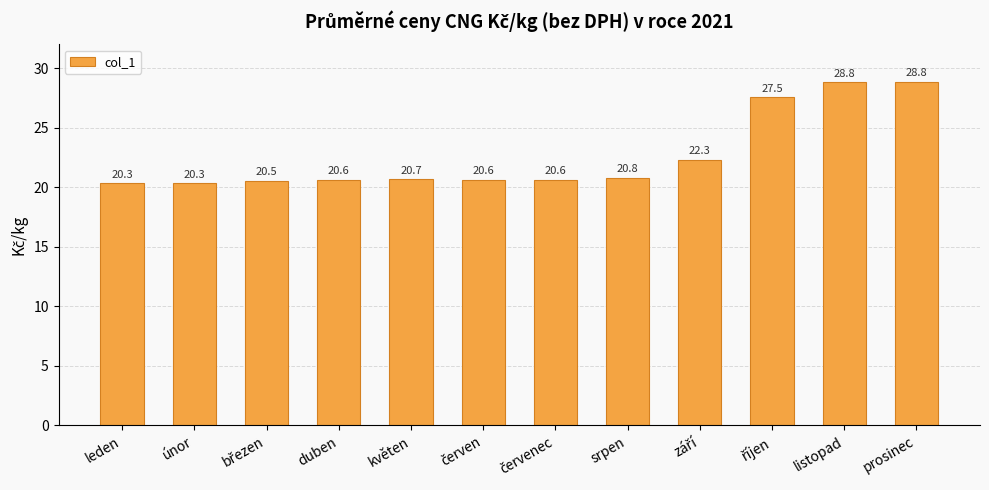

What is the label of the 9th bar from the right?

duben